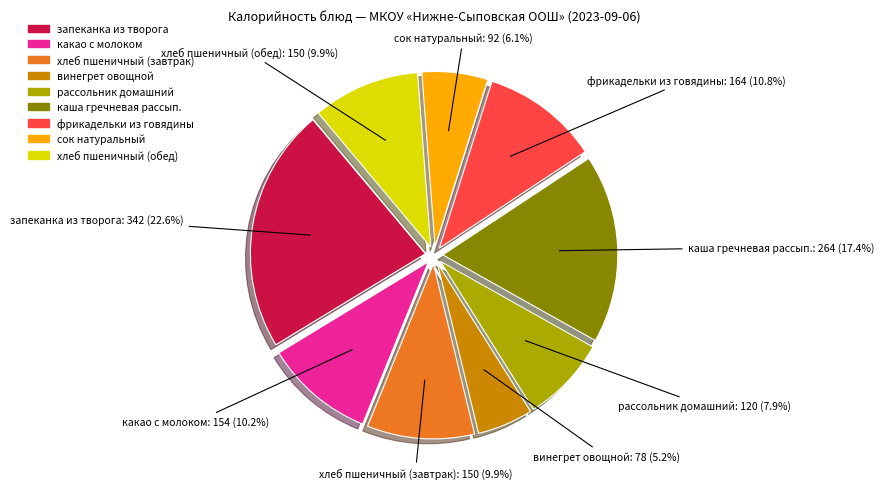

Does any single category account for the majority?

No